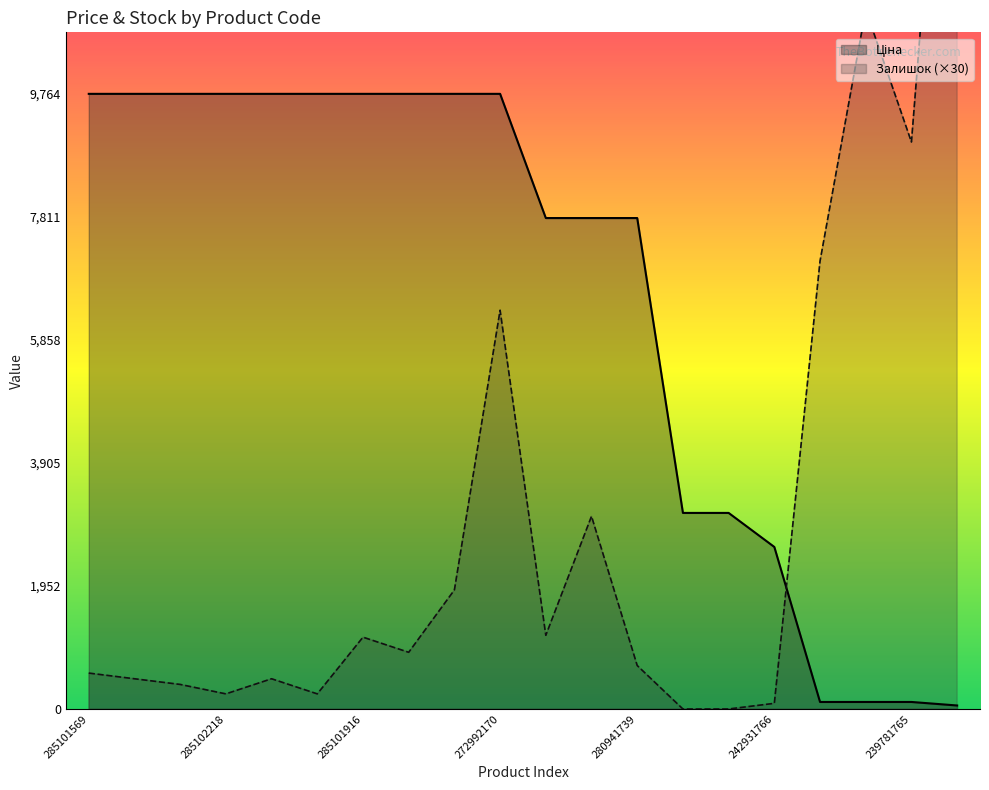

Which series has the largest total across all categories?

Ціна